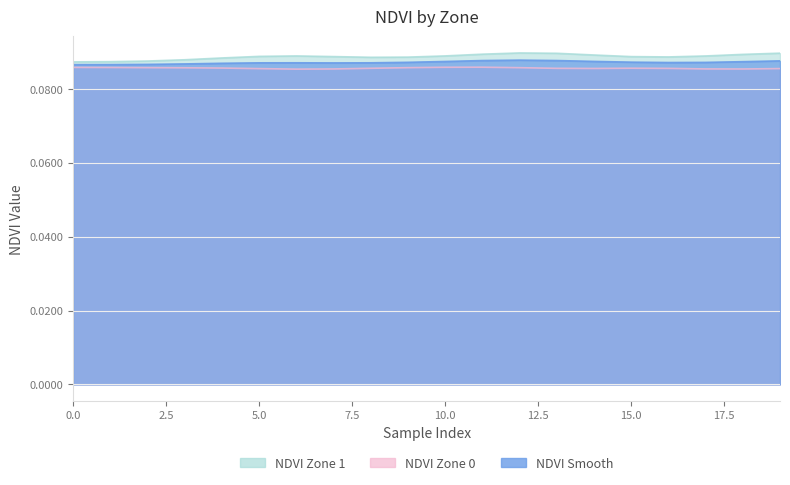

True or false: NDVI_smooth has a value of 0.0 at 2.

False